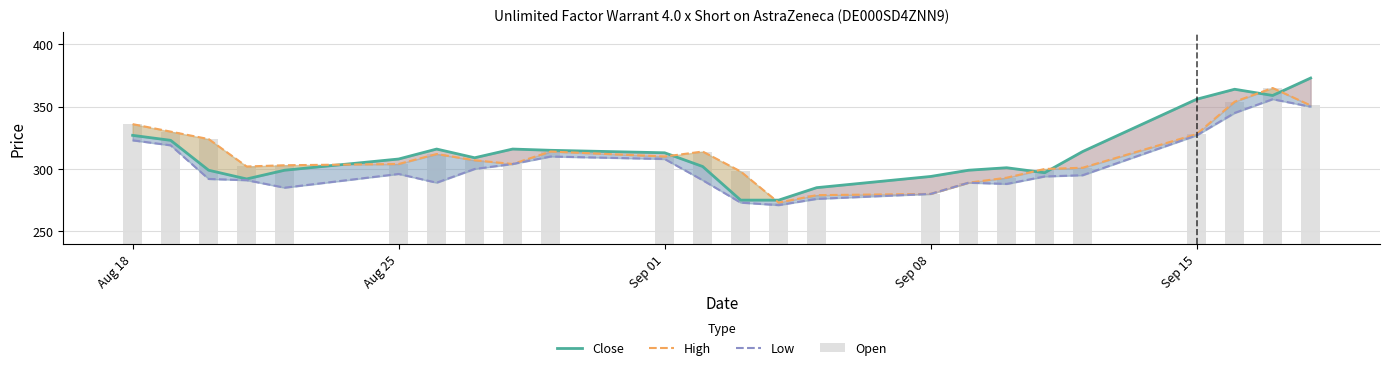

Is the value of Low at 21 greater than the value of High at Sep 08?

Yes